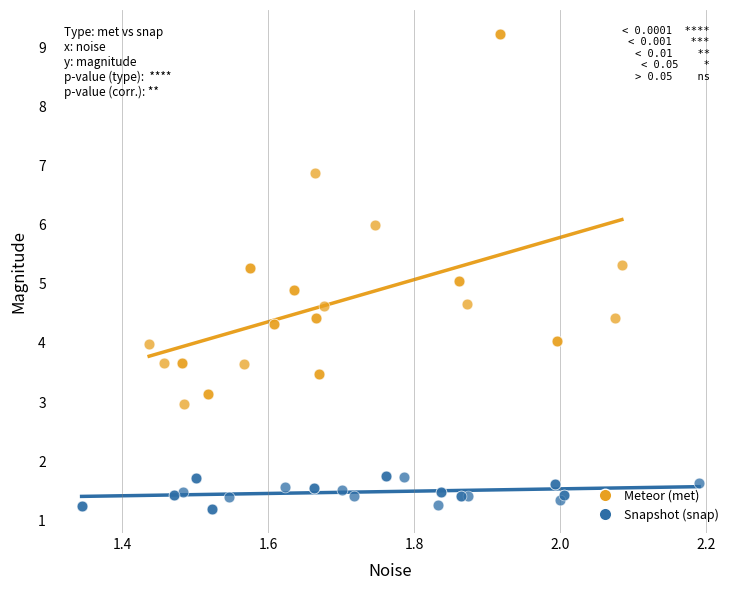

Which series reaches the maximum Y coordinate?

Meteor (met)